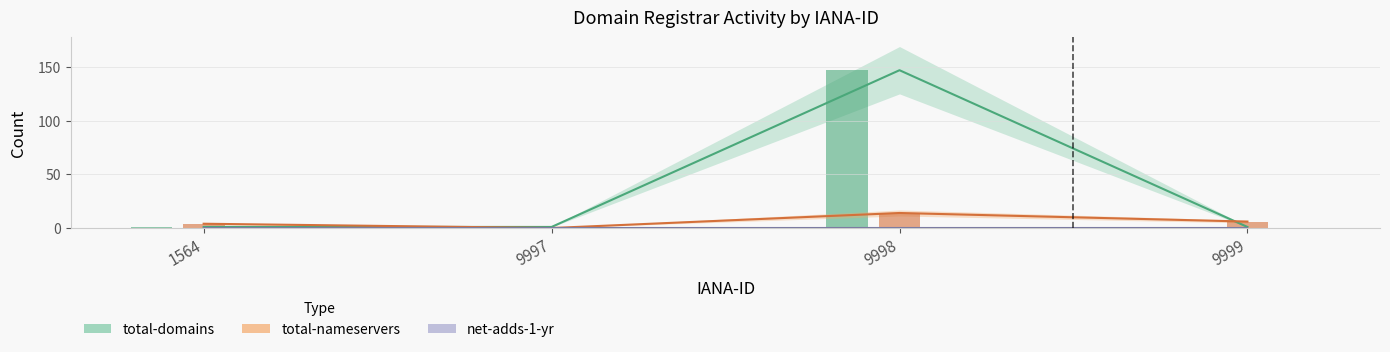

At which label is net-adds-1-yr closest to 0?

1564